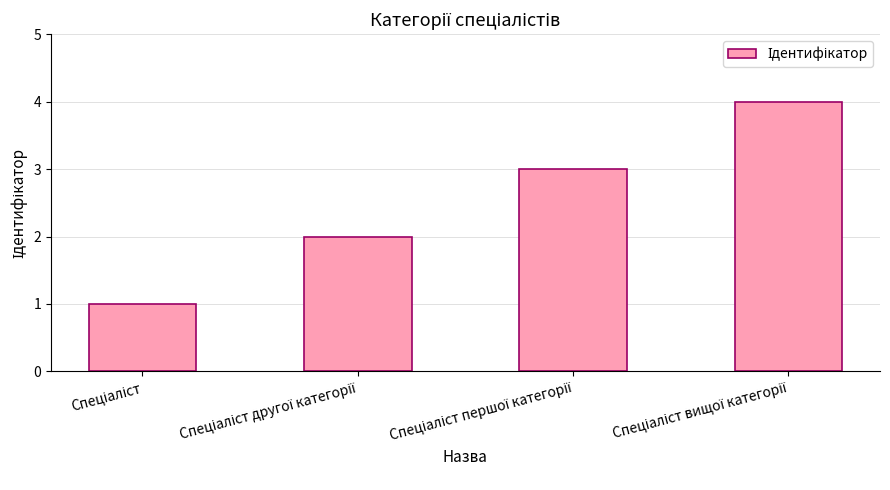

What is the maximum value shown in the chart?

4